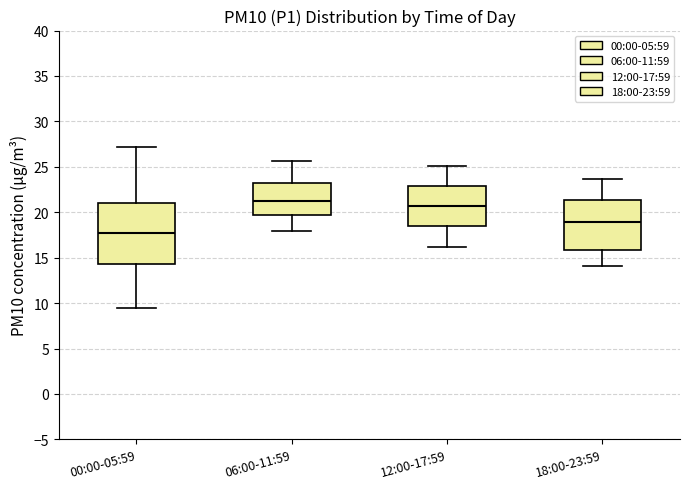

Where does the upper whisker of the box for 18:00-23:59 end on the y-axis? The values are not printed on the chart, so give them approximately, as read against the axis.

23.5